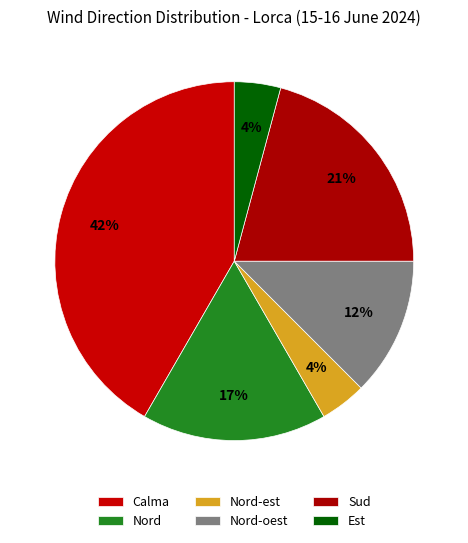

Count the number of slices in the pie.

6